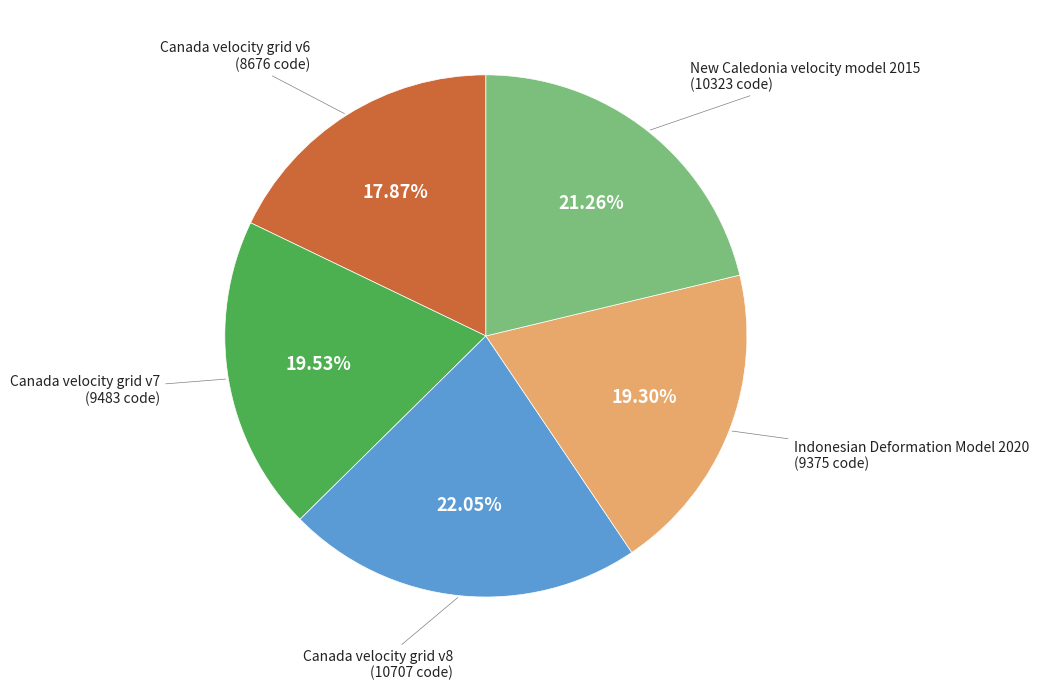

Does any single category account for the majority?

No